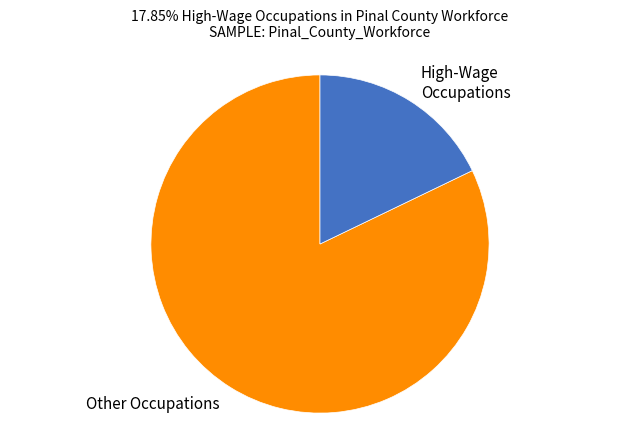

Count the number of slices in the pie.

2